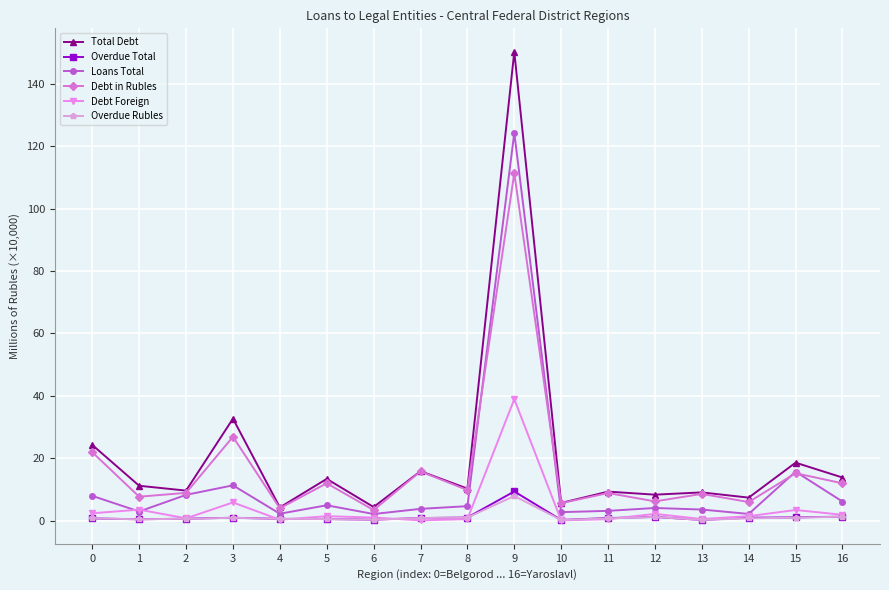

Which series has the widest spread of values?

Total Debt